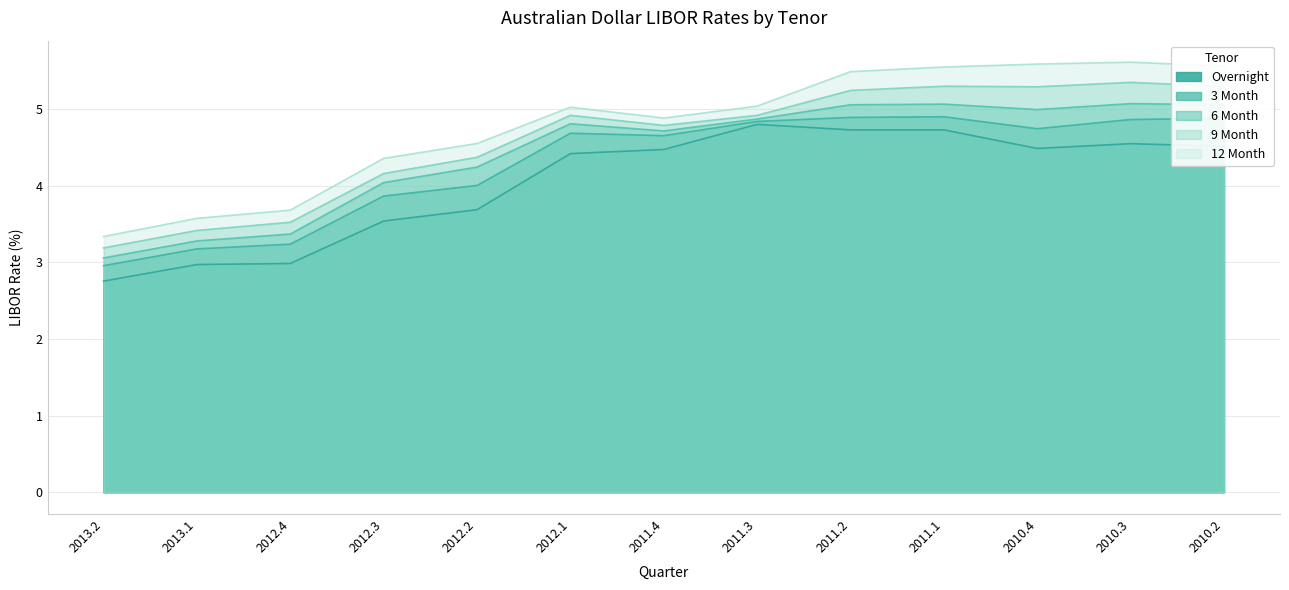

What are all the series names shown in the legend?

Overnight, 3 Month, 6 Month, 9 Month, 12 Month